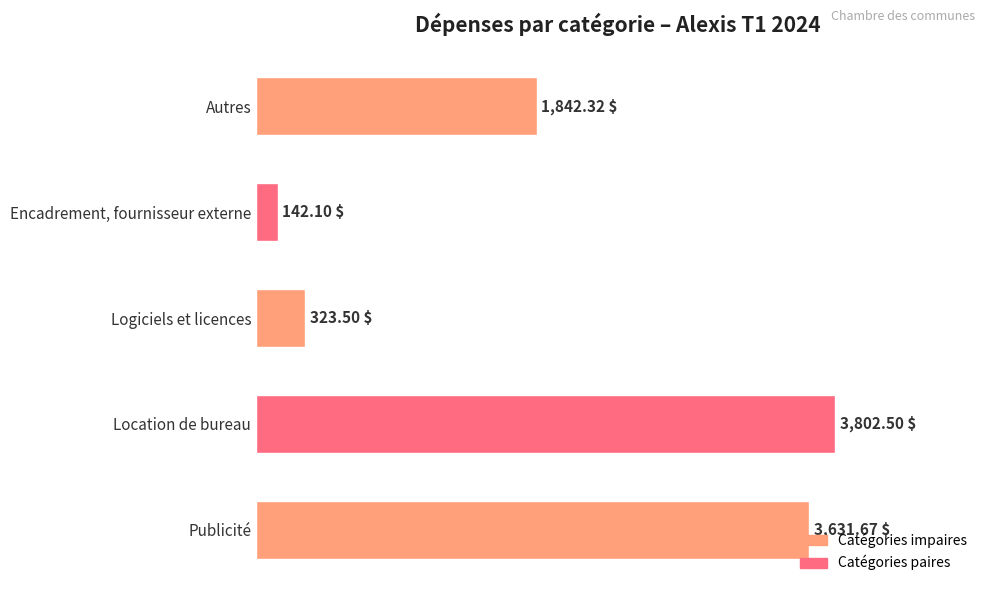

Are the bars horizontal?

Yes